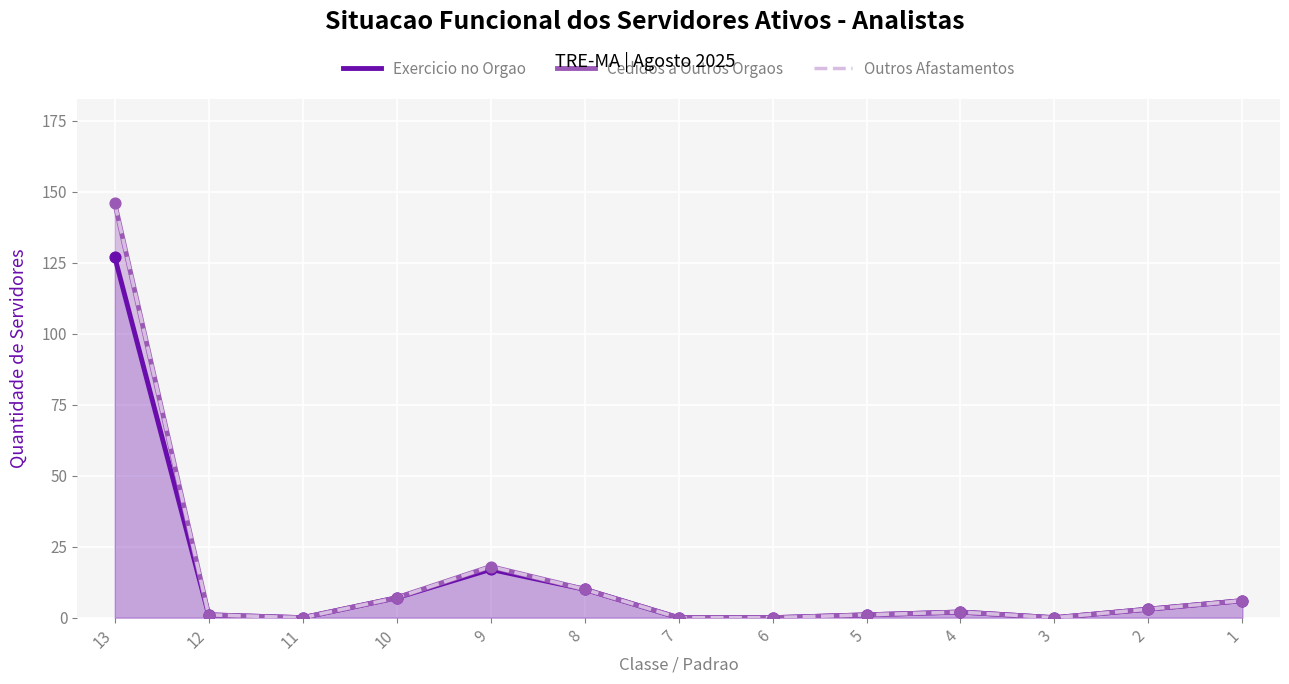

At which category is the sum across all series the highest?

13